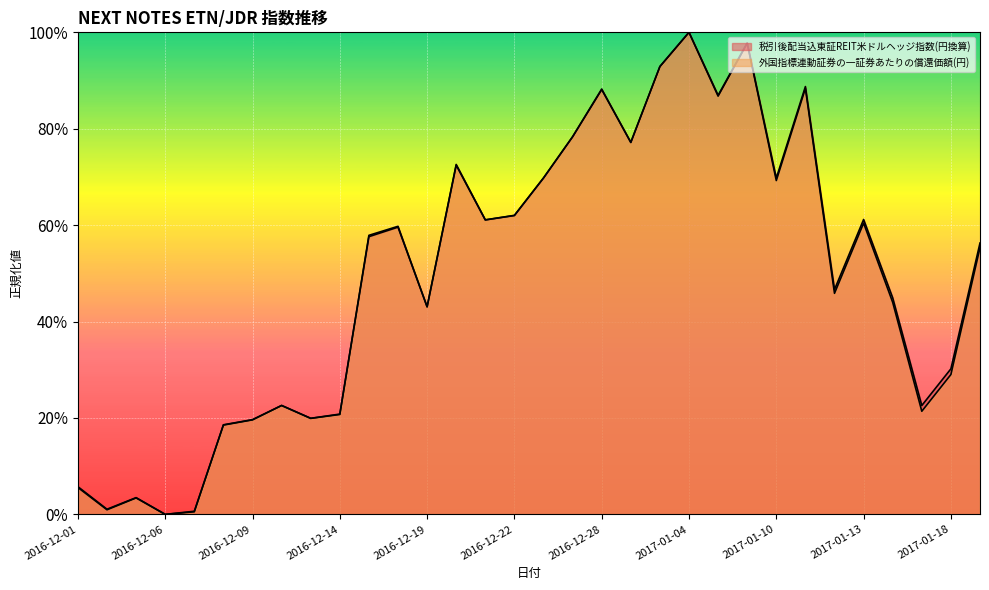

At which label is 税引後配当込東証REIT米ドルヘッジ指数(円換算) closest to 0?

2016-12-06